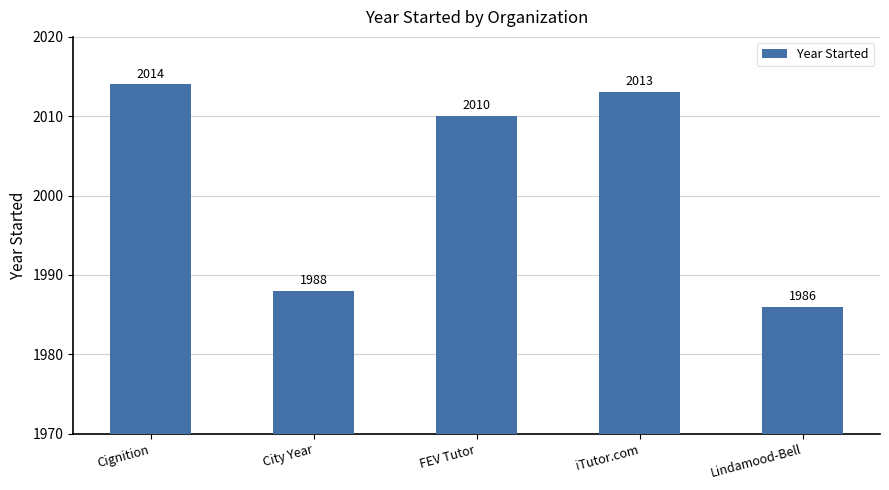

What is the approximate value at iTutor.com, to the nearest 5?

2015